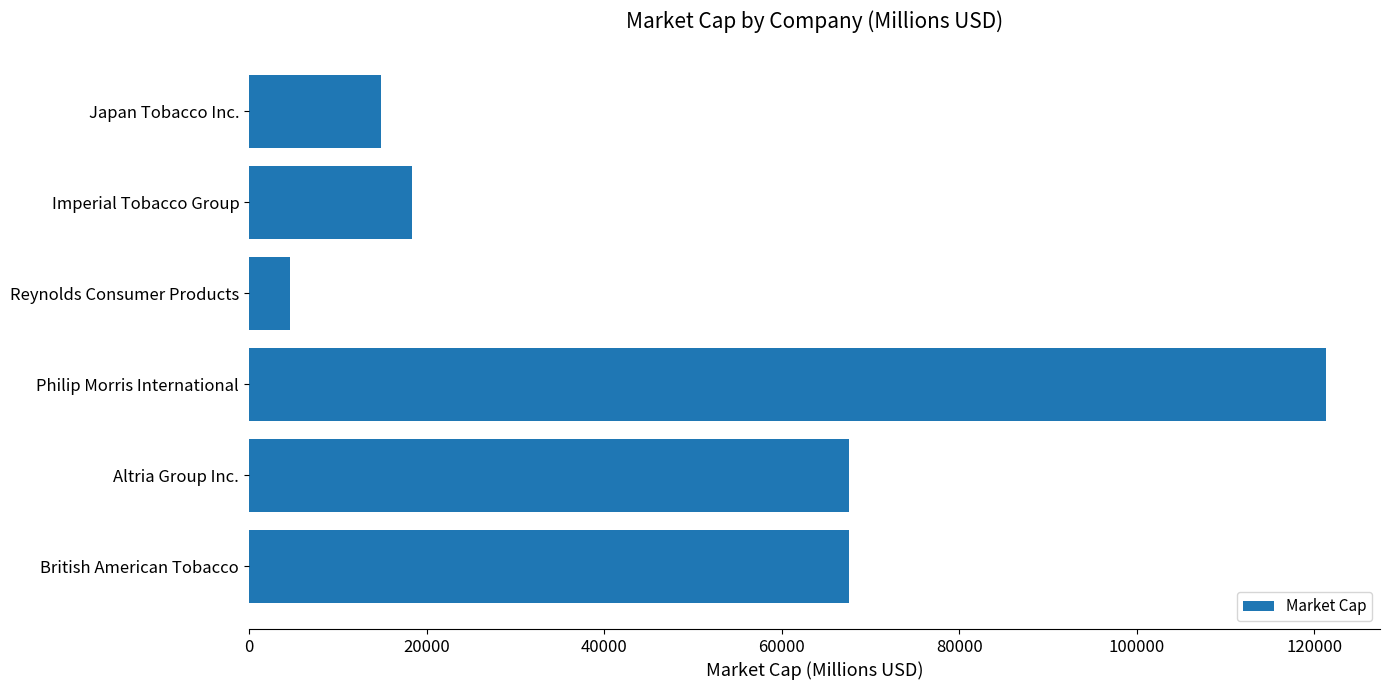

Which label corresponds to the smallest value in the chart?

Reynolds Consumer Products